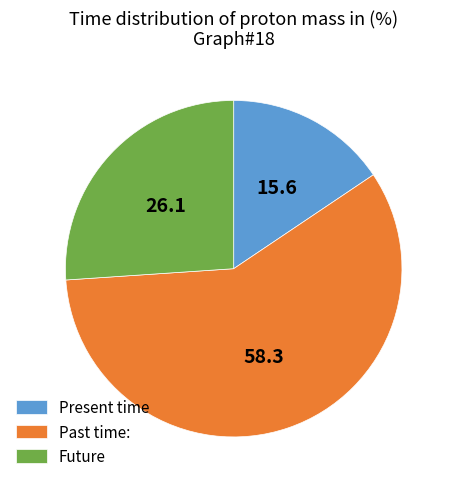

Which has a higher value, Future or Present time?

Future